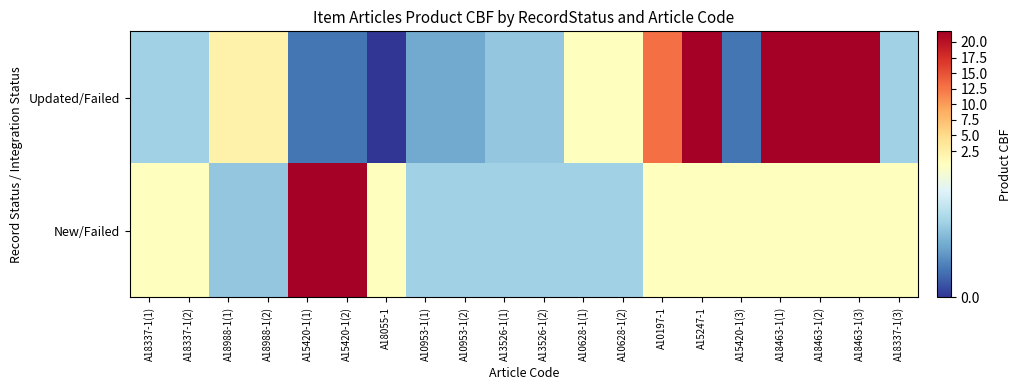

At which category is the sum across all series the highest?

A15247-1